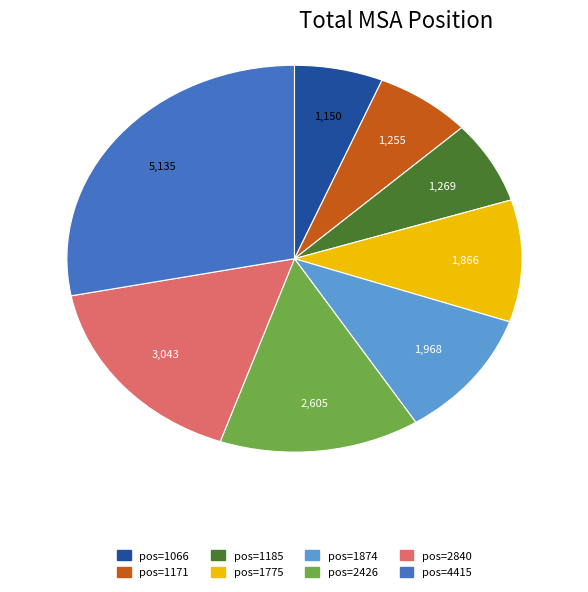

True or false: pos=1874 accounts for 17% of the total.

False